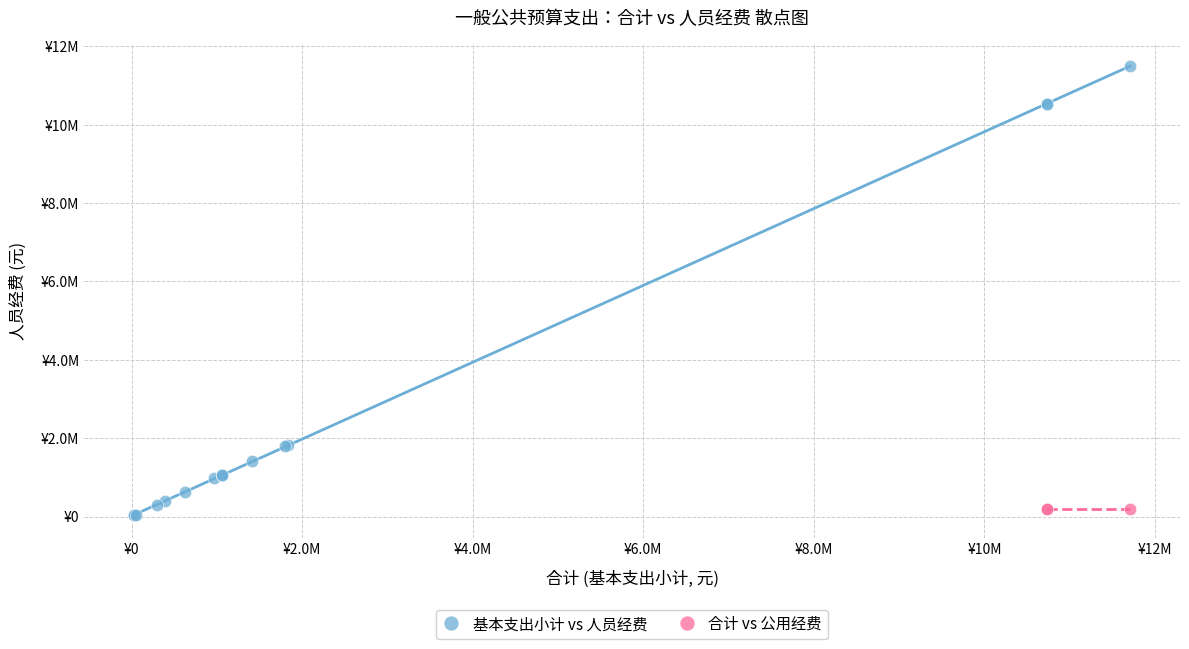

What are all the series names shown in the legend?

基本支出小计 vs 人员经费, 合计 vs 公用经费